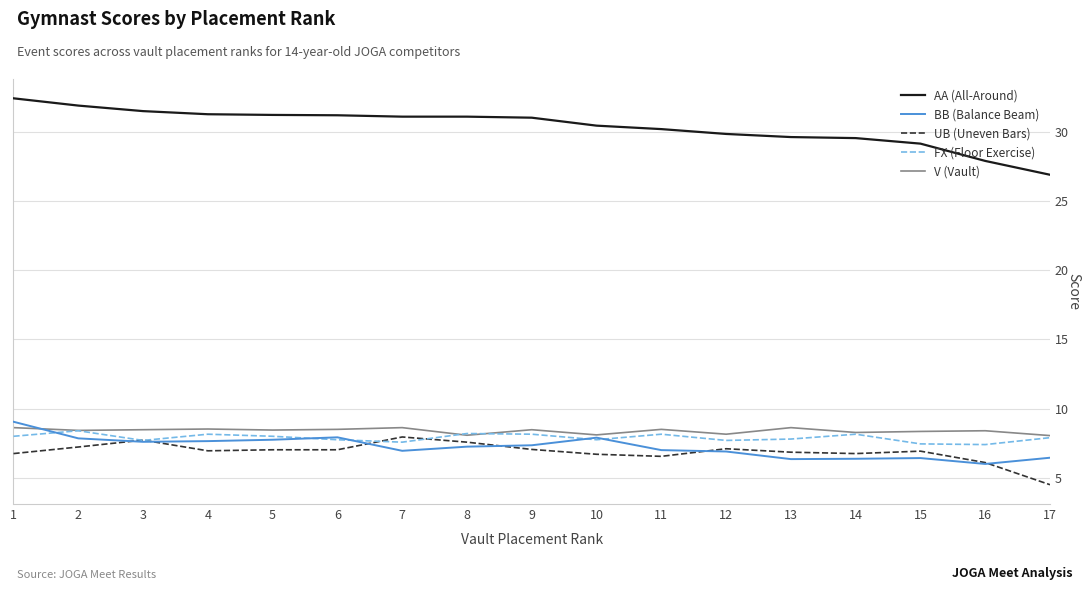

Does the chart display data point markers on the line(s)?

No